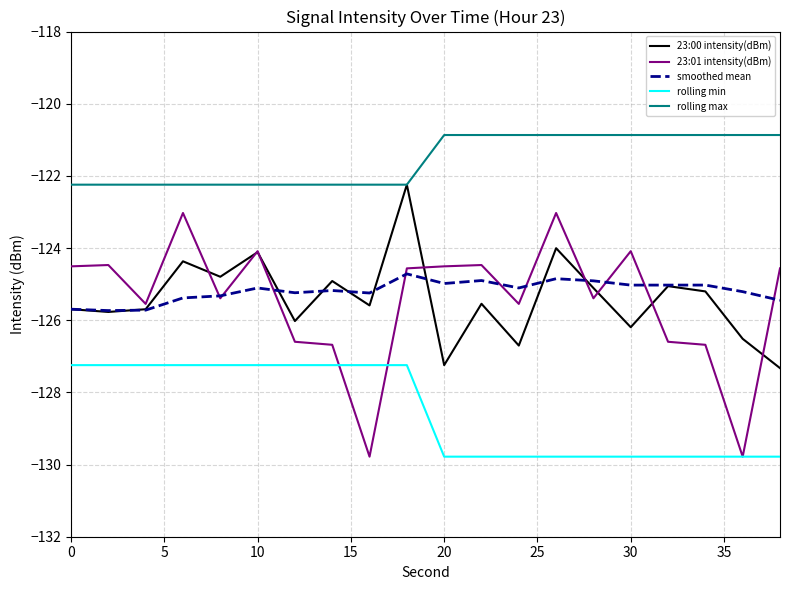

What is the lowest value of the rolling min series?

-129.8